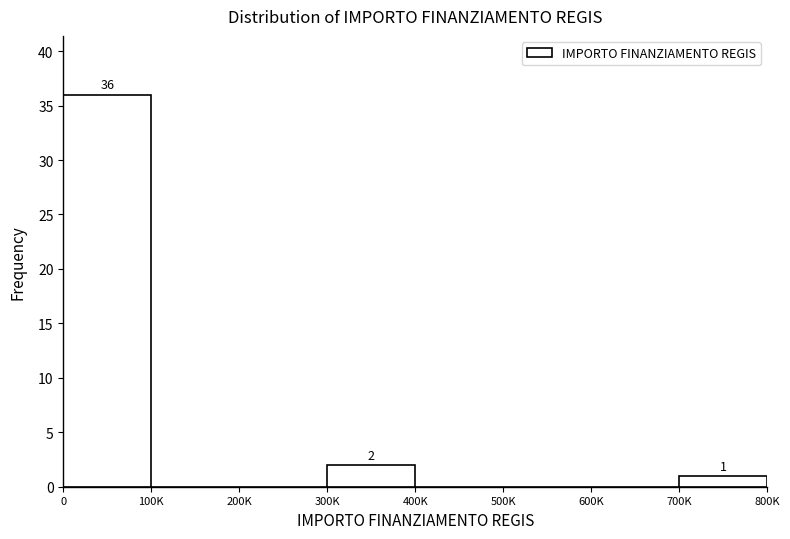

Reading right to left, transcribe all the data shown in this chart.

700K=1	600K=0	500K=0	400K=0	300K=2	200K=0	100K=0	0=36